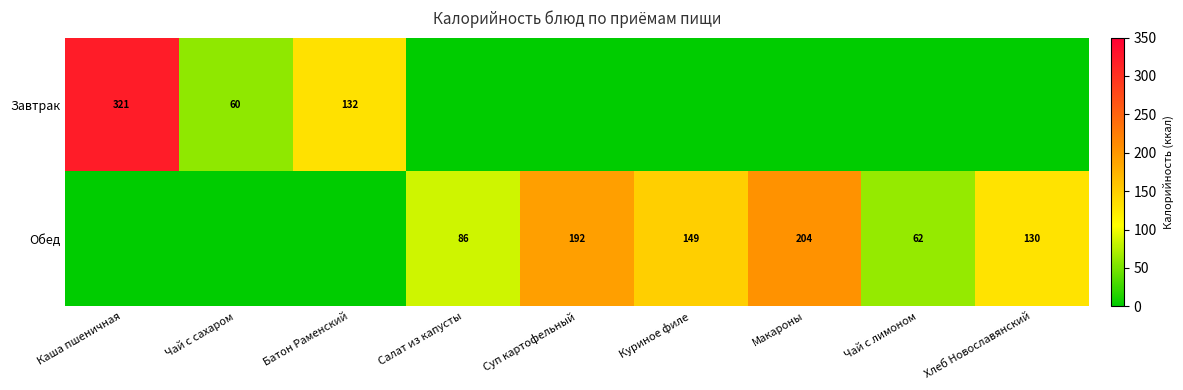

True or false: Обед has a value of 81 at Суп картофельный.

False